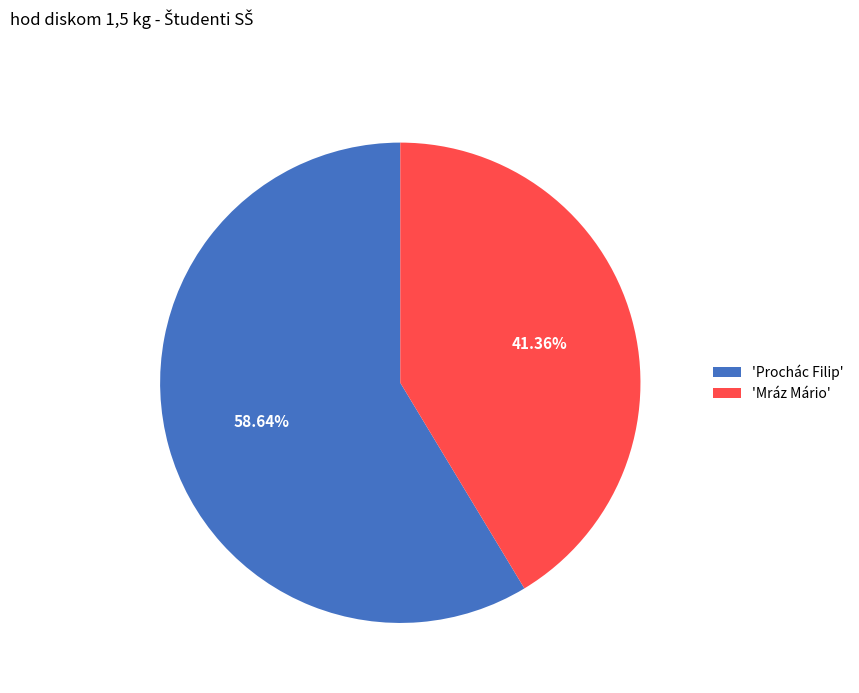

Count the number of slices in the pie.

2